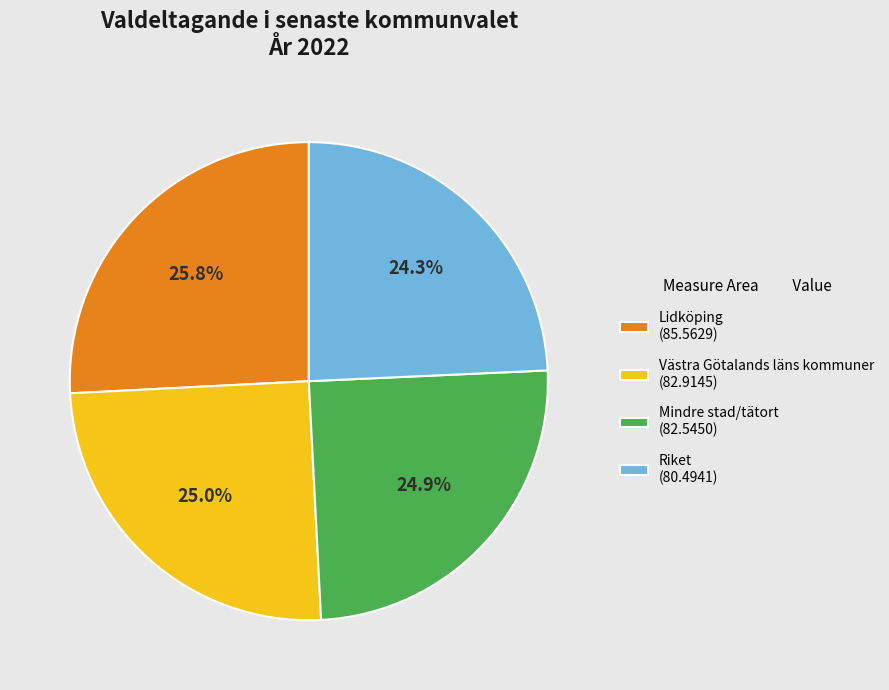

To the nearest percent, what is the average slice percentage?

25%